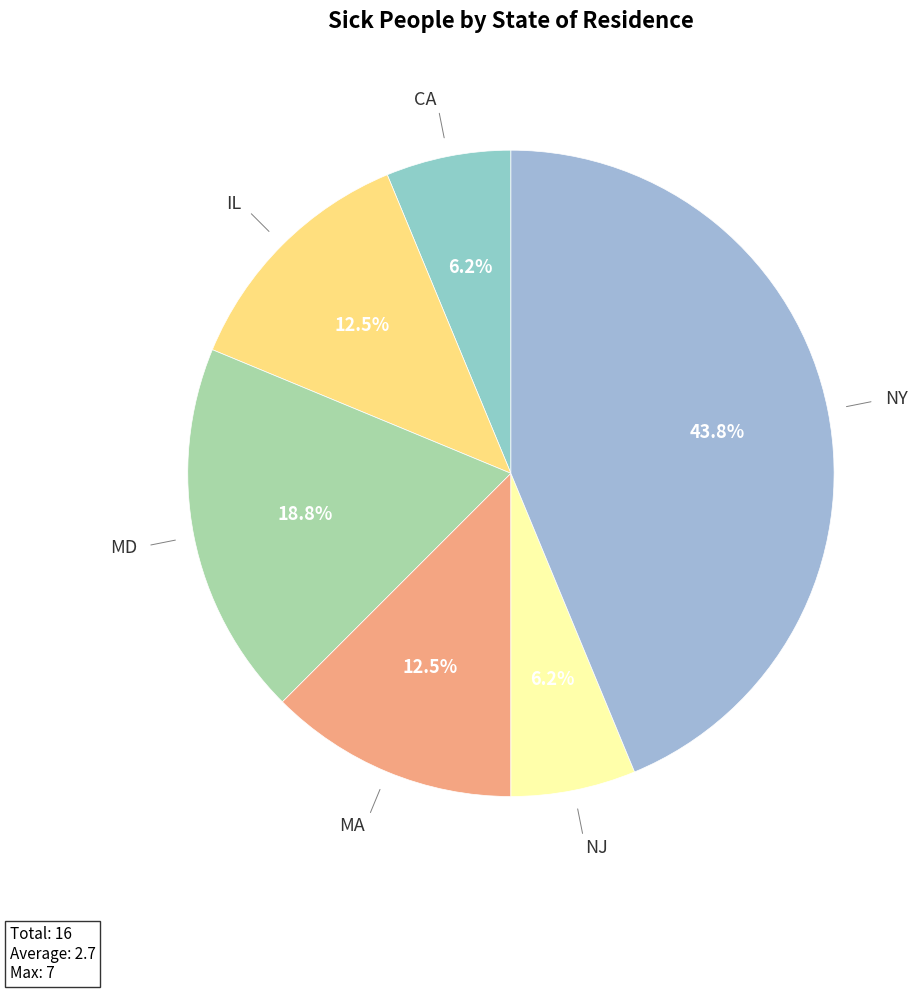

Rank the categories by value from highest to lowest.

NY, MD, IL, MA, CA, NJ